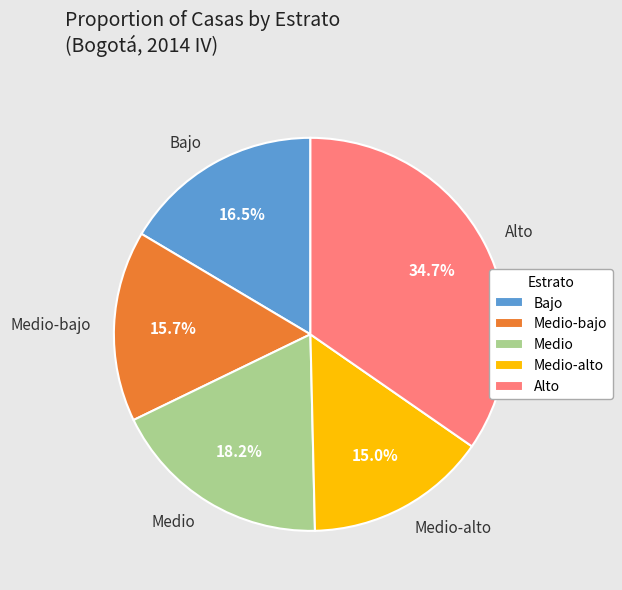

Which slice is the largest?

Alto